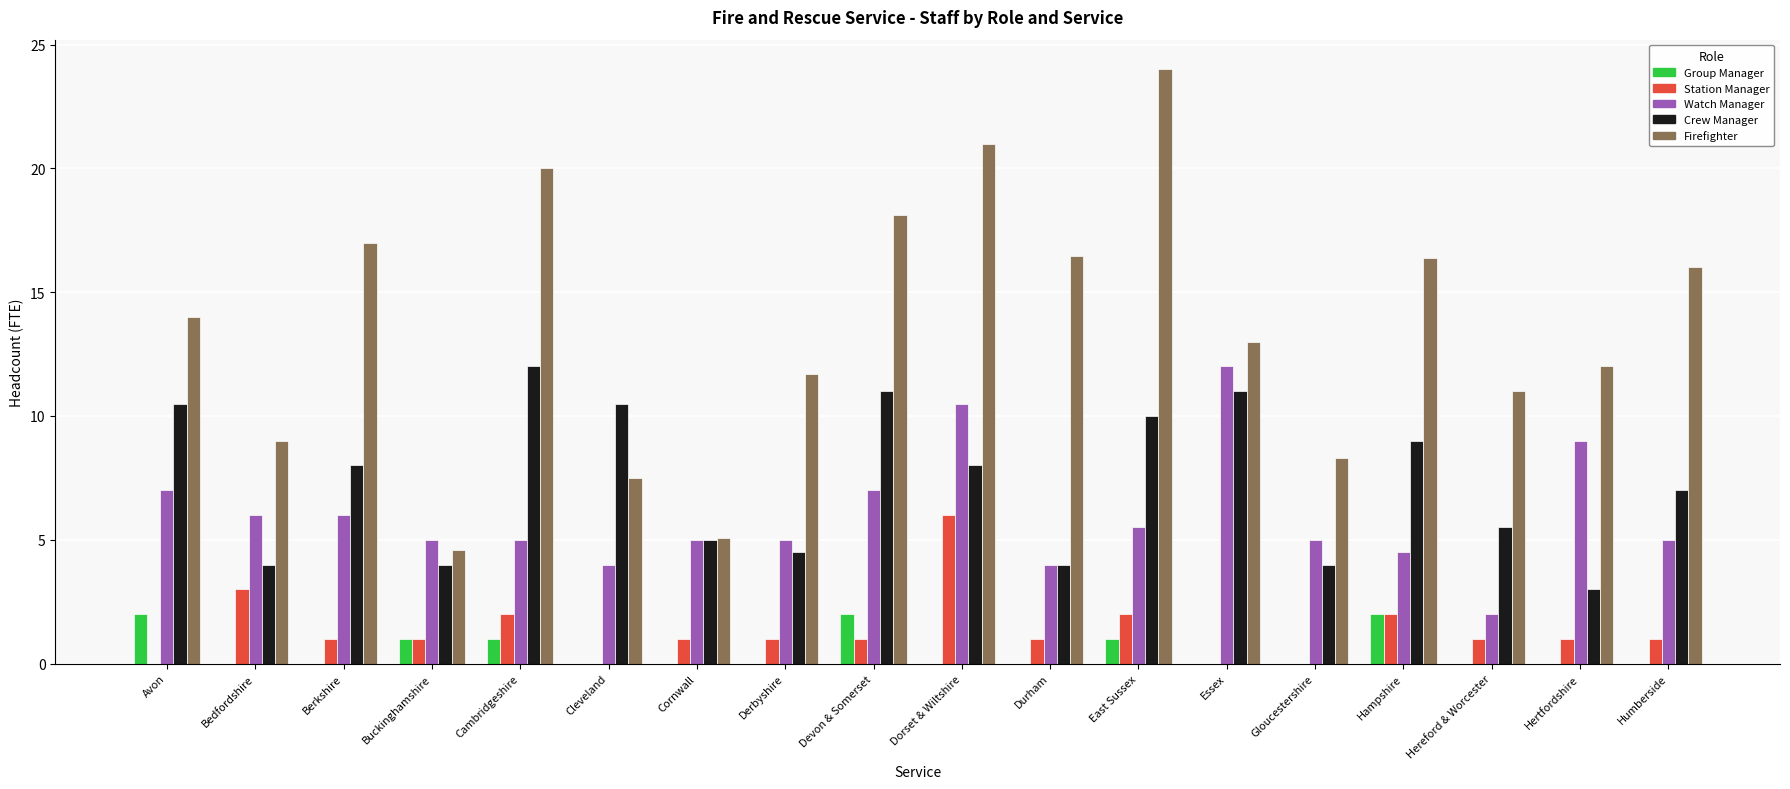

What is the total value across all series at Berkshire?

32.0